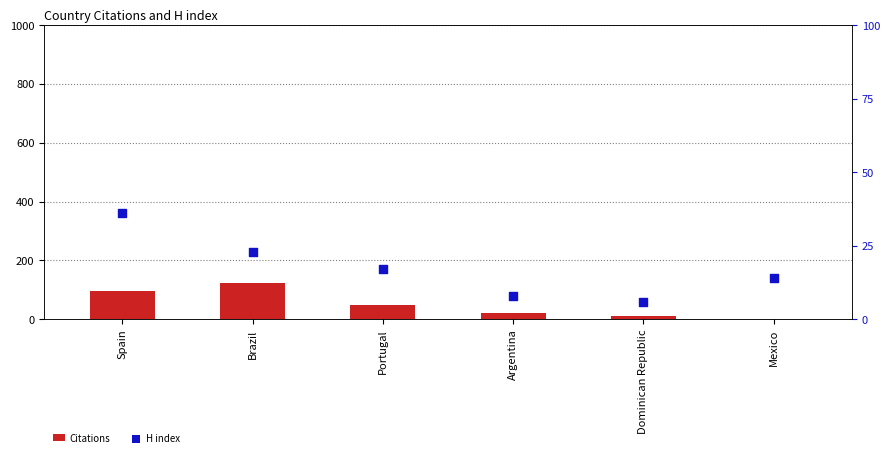

Which series has the largest total across all categories?

Citations